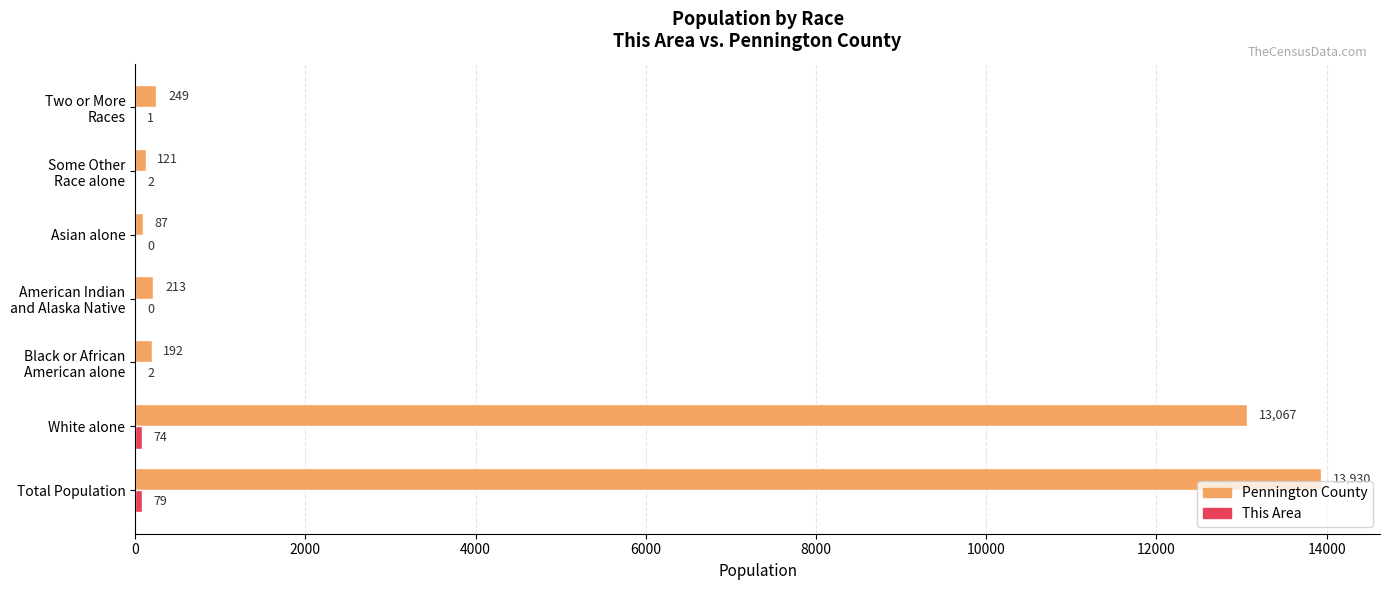

True or false: Pennington County has a value of 13067 at White alone.

True